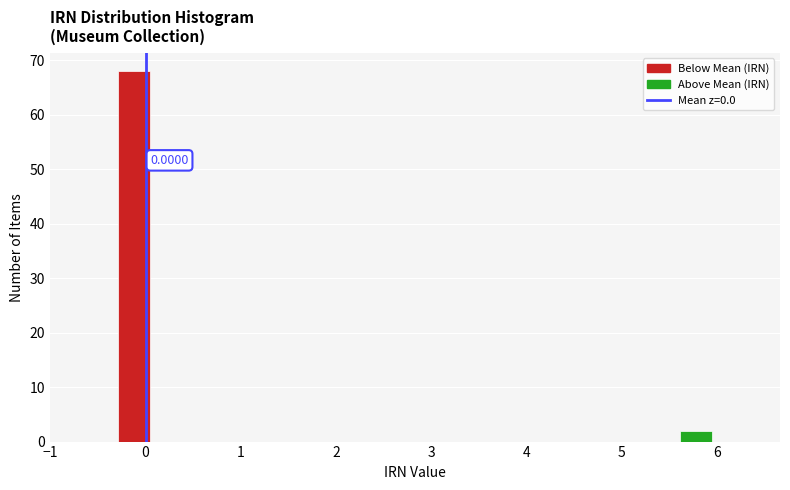

Around what value on the x-axis is the tallest bar? Give the approximate position of its centre, as read against the axis.

-0.1